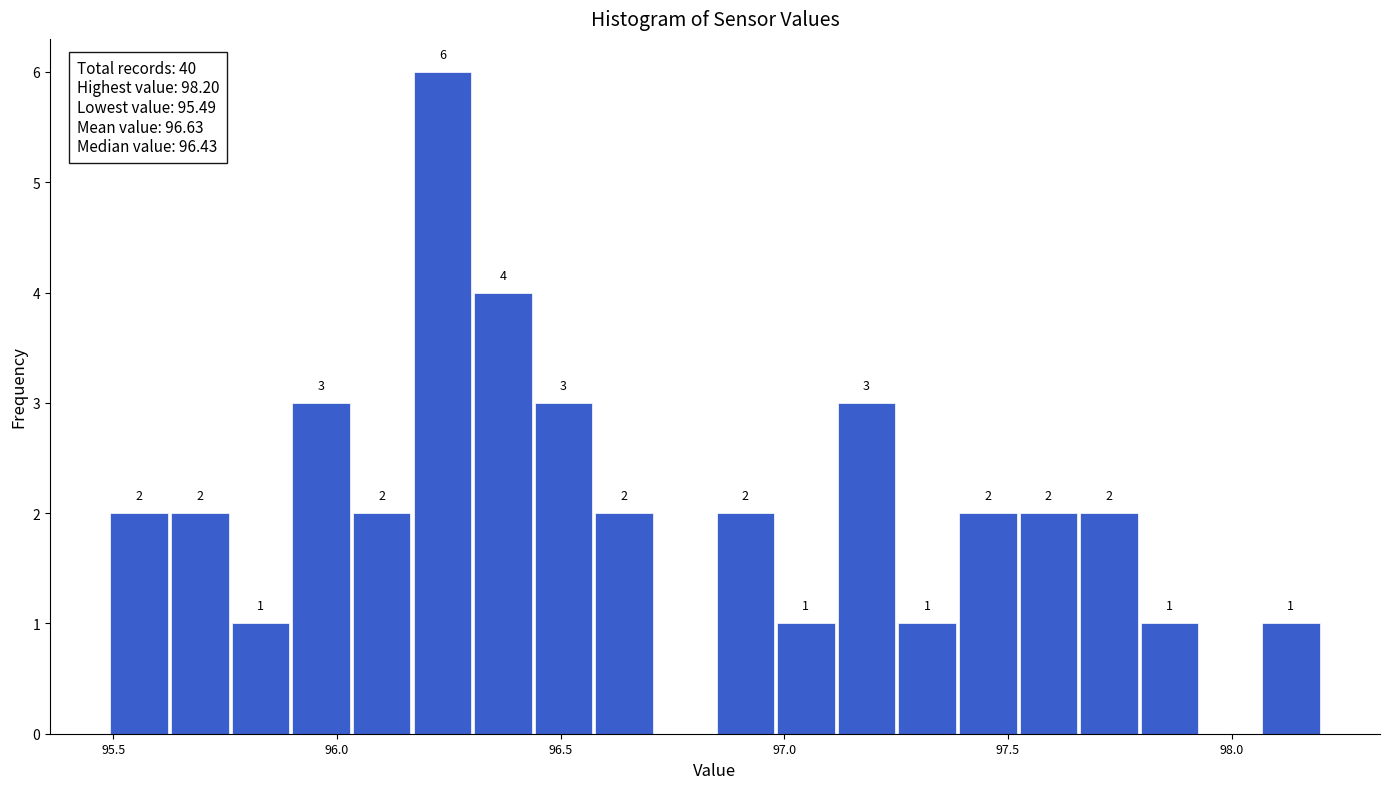

Read against the x-axis, roughly where is the centre of the tallest bar?

96.25